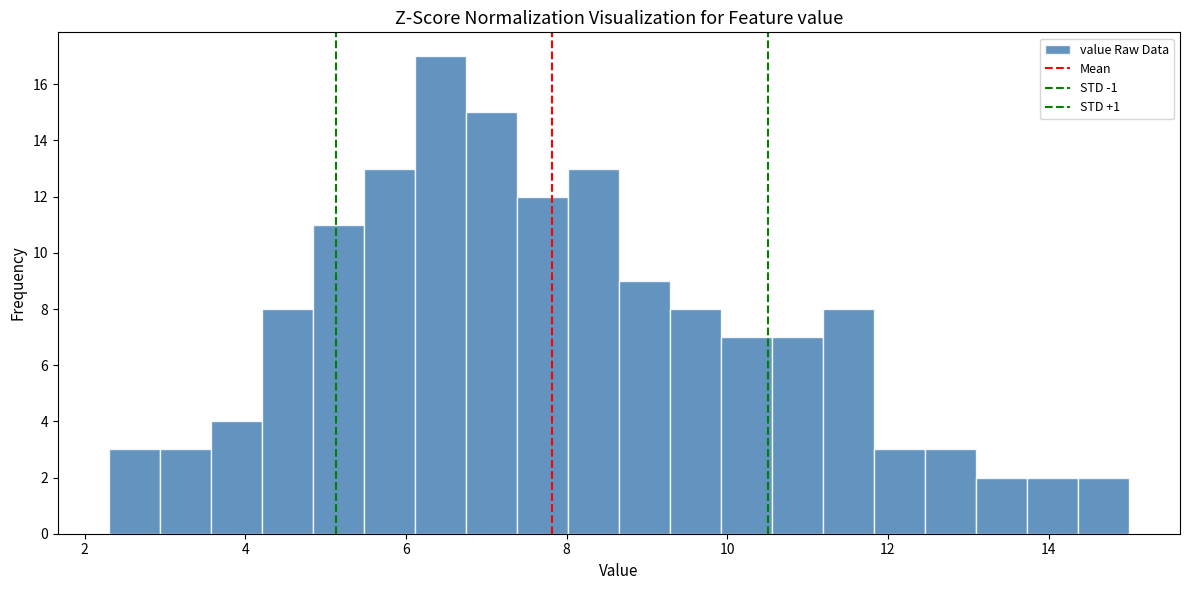

Read against the x-axis, roughly where is the centre of the tallest bar?

6.4